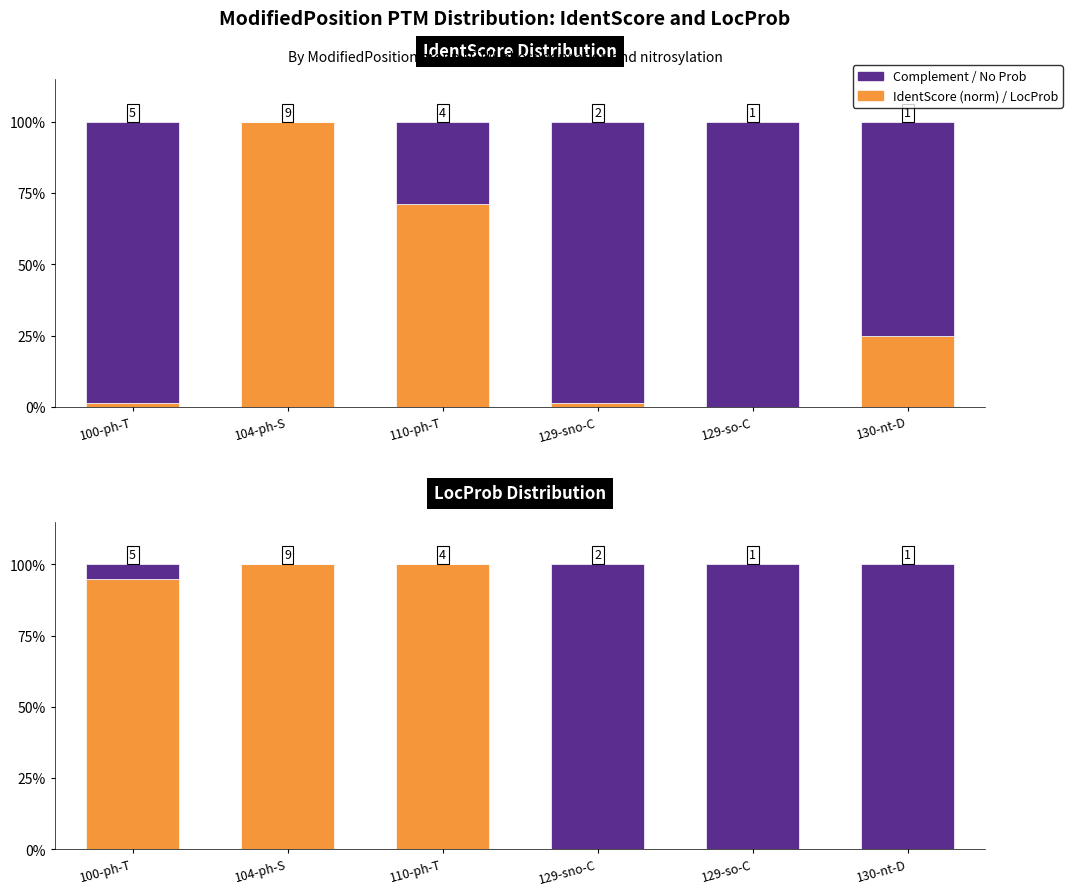

Where is LocProb nearest to the value 0?

129-sno-C